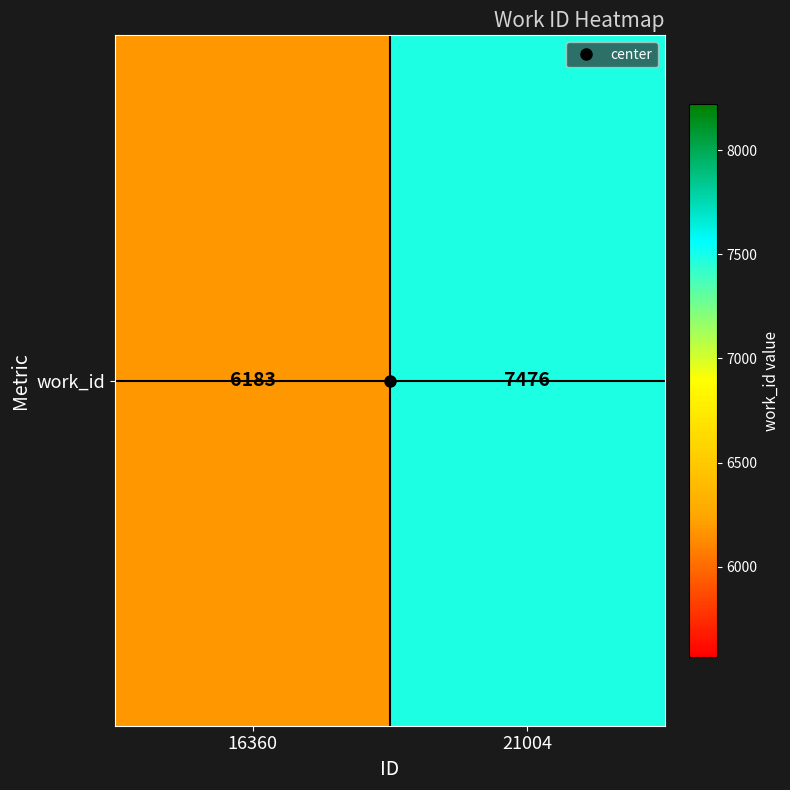

Reading left to right, what are all the values shown in this chart?

6183	7476